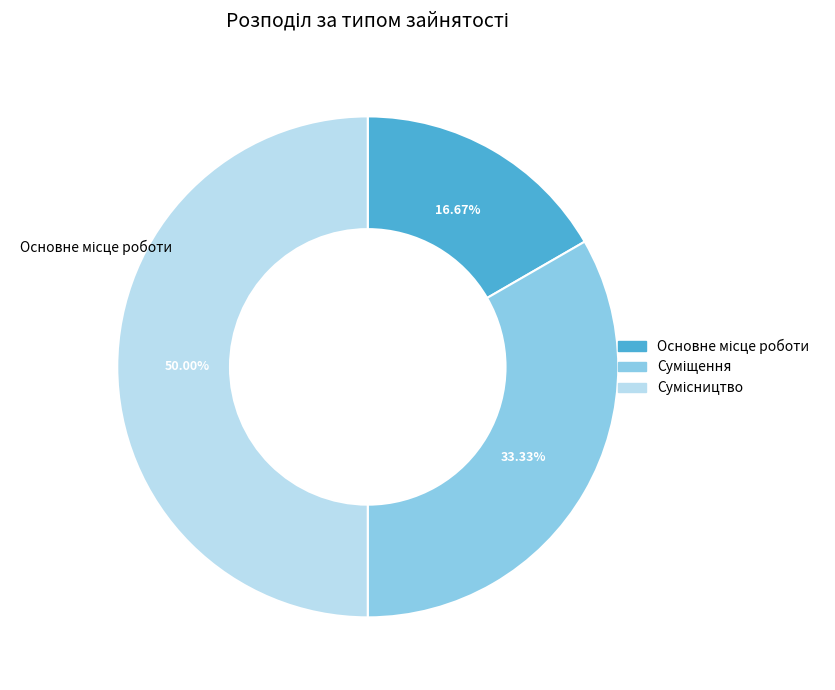

The Суміщення slice represents 43% of the pie. True or false?

False